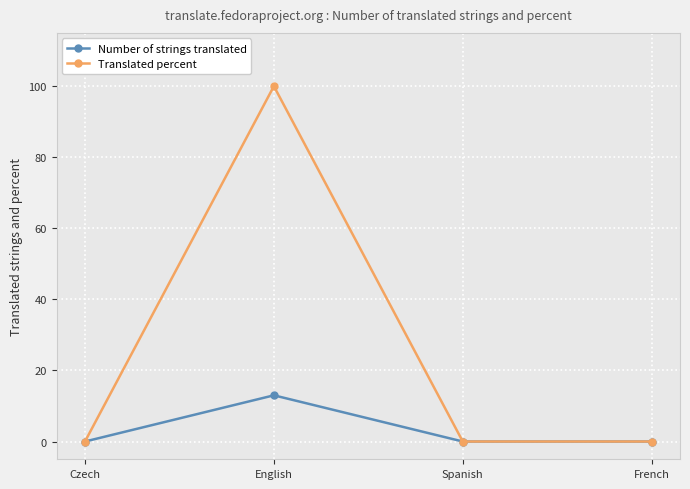

How many series are shown in this chart?

2